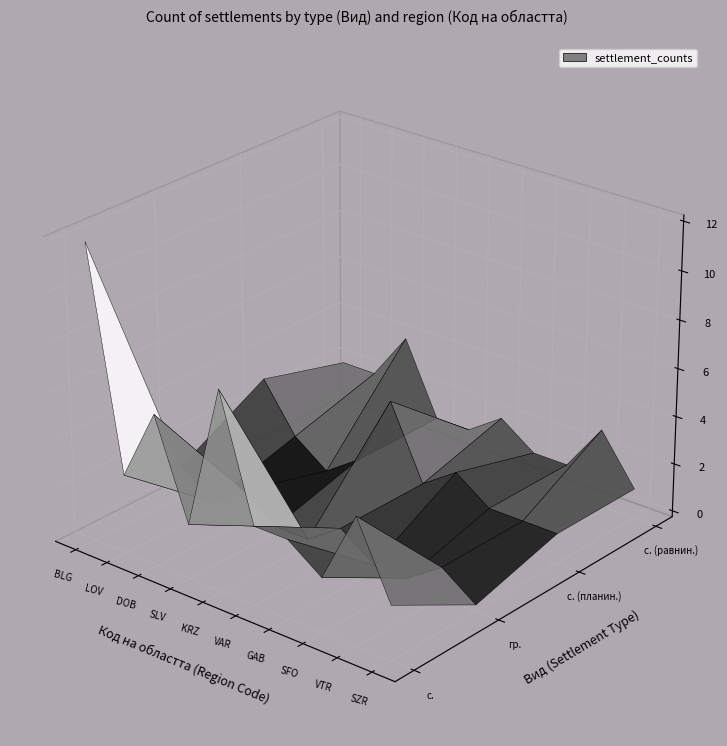

What is the average value of the с. series?

5